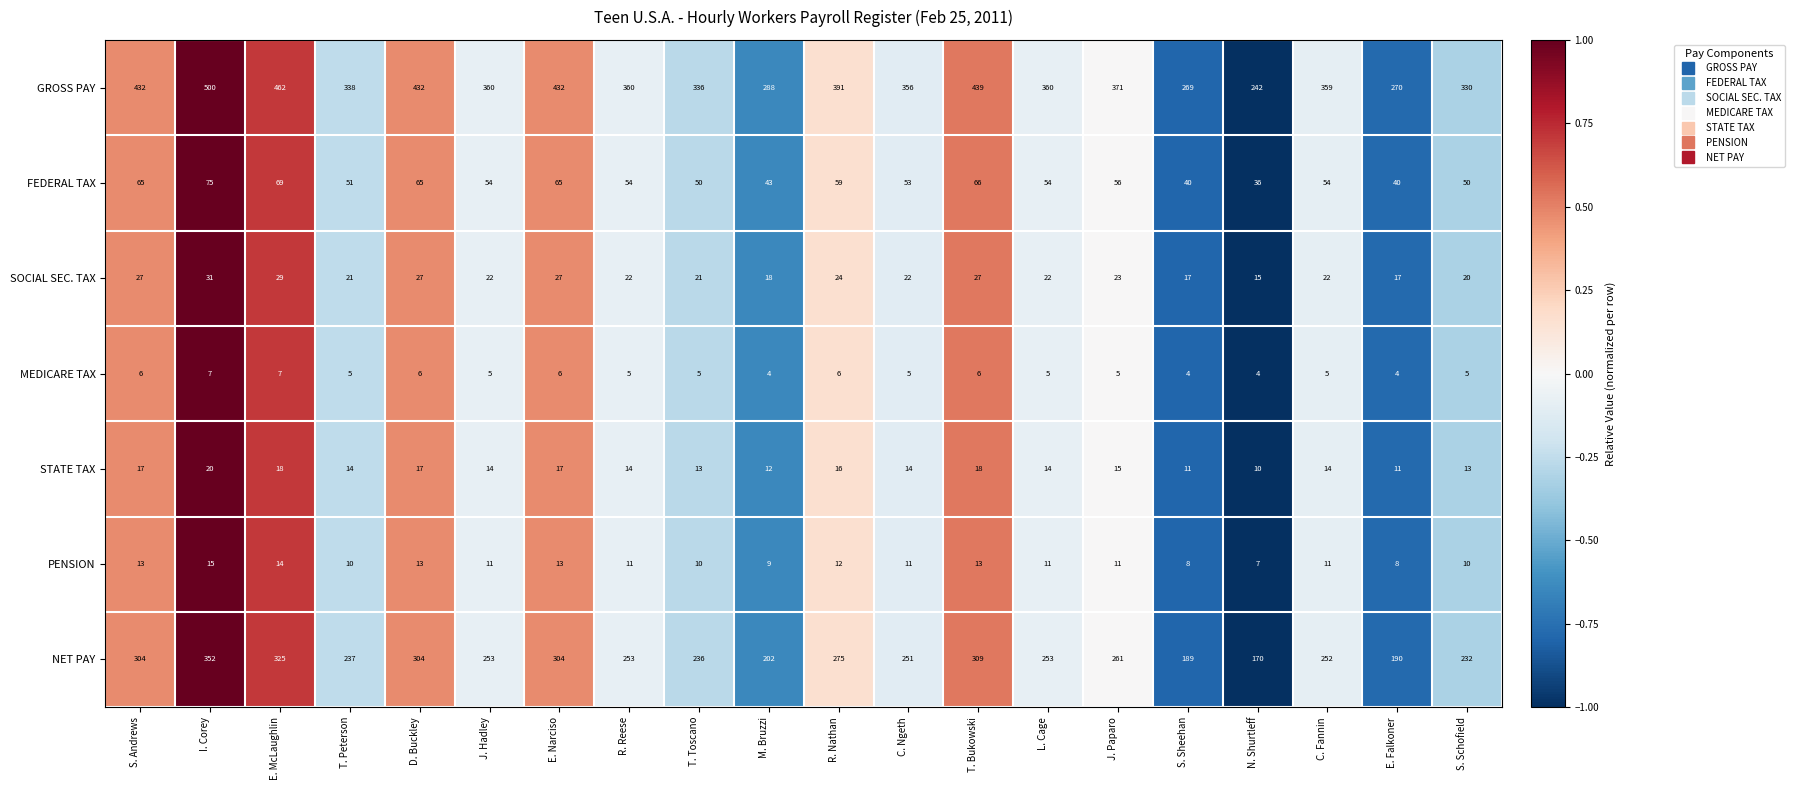

At which category is the sum across all series the highest?

I. Corey